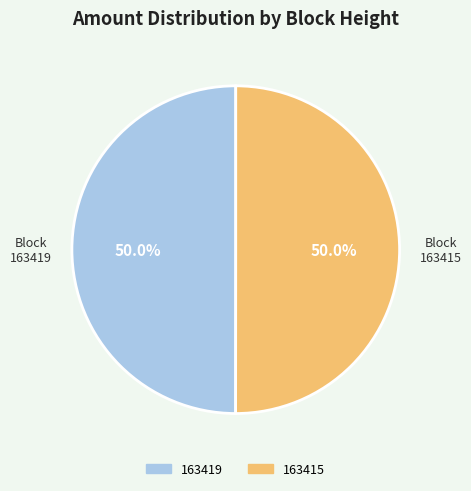

How much of the chart is everything except 163419?

50.0%